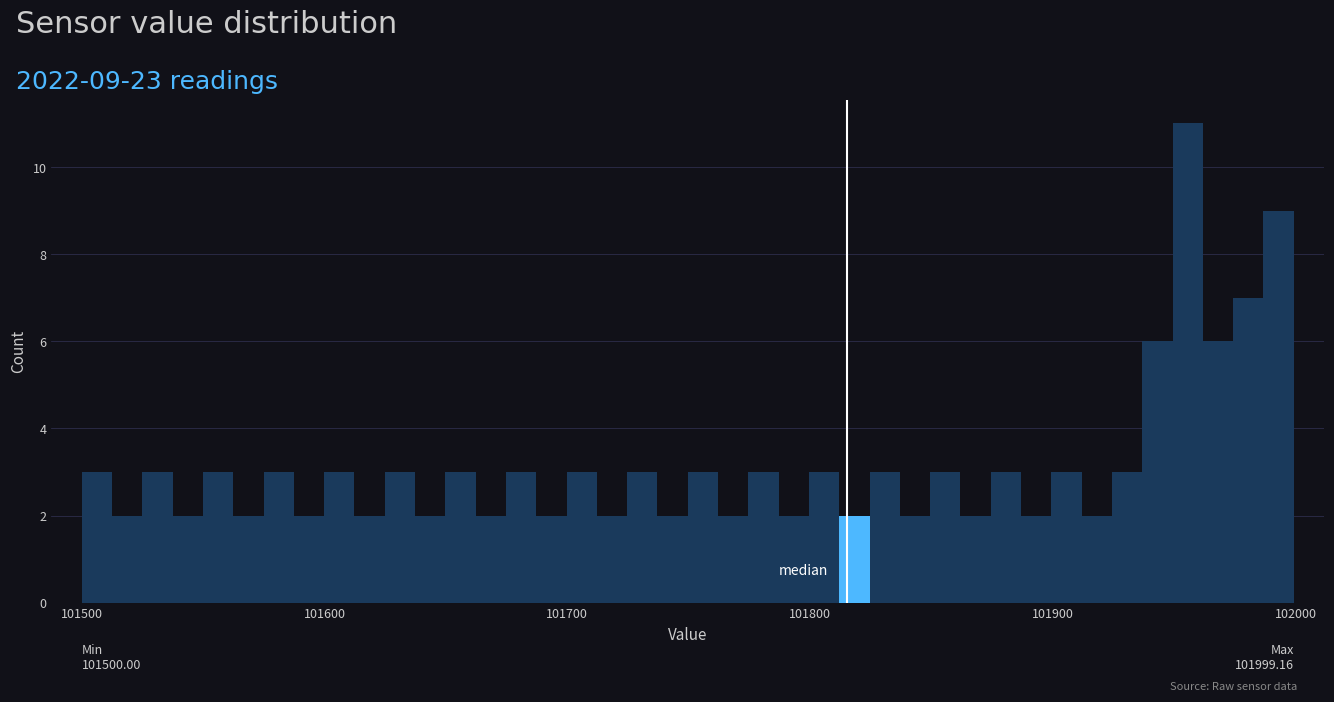

Read against the x-axis, roughly where is the centre of the tallest bar?

101960